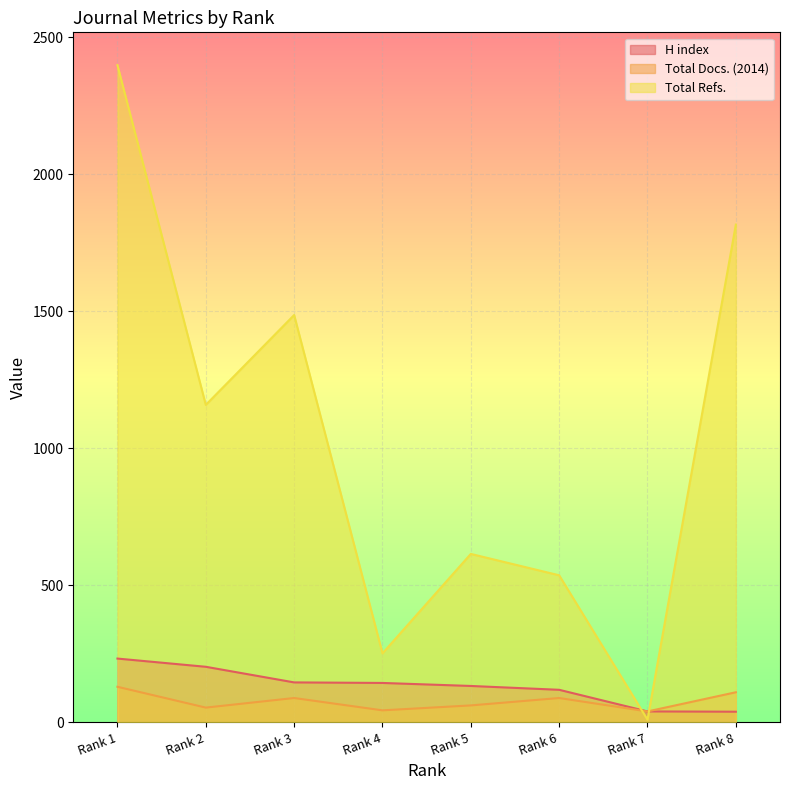

Count the number of data series in this chart.

3